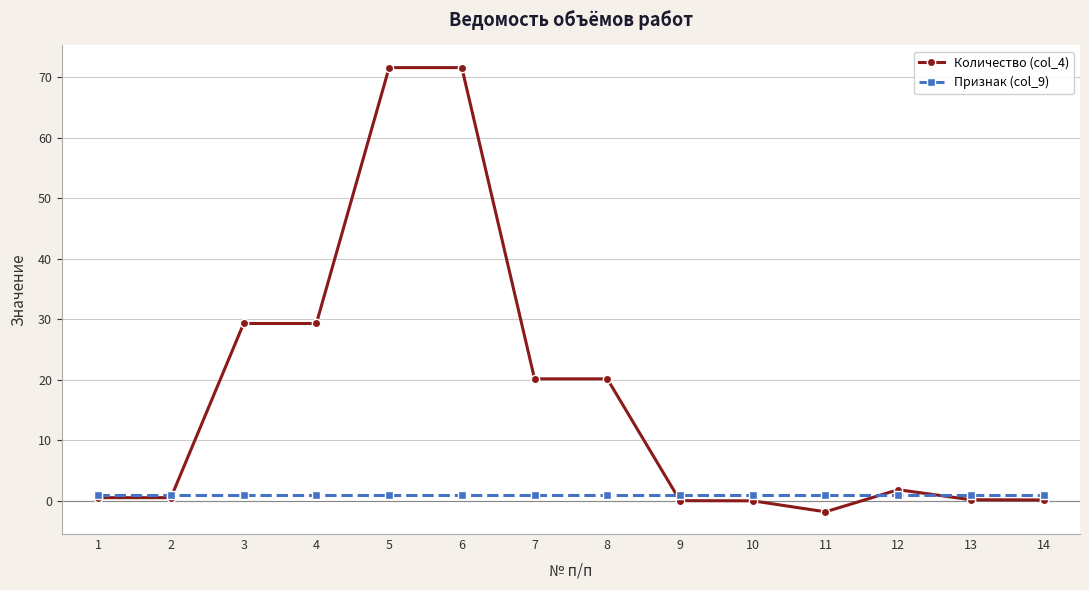

List the series in order of their overall mean, highest first.

Количество (col_4), Признак (col_9)